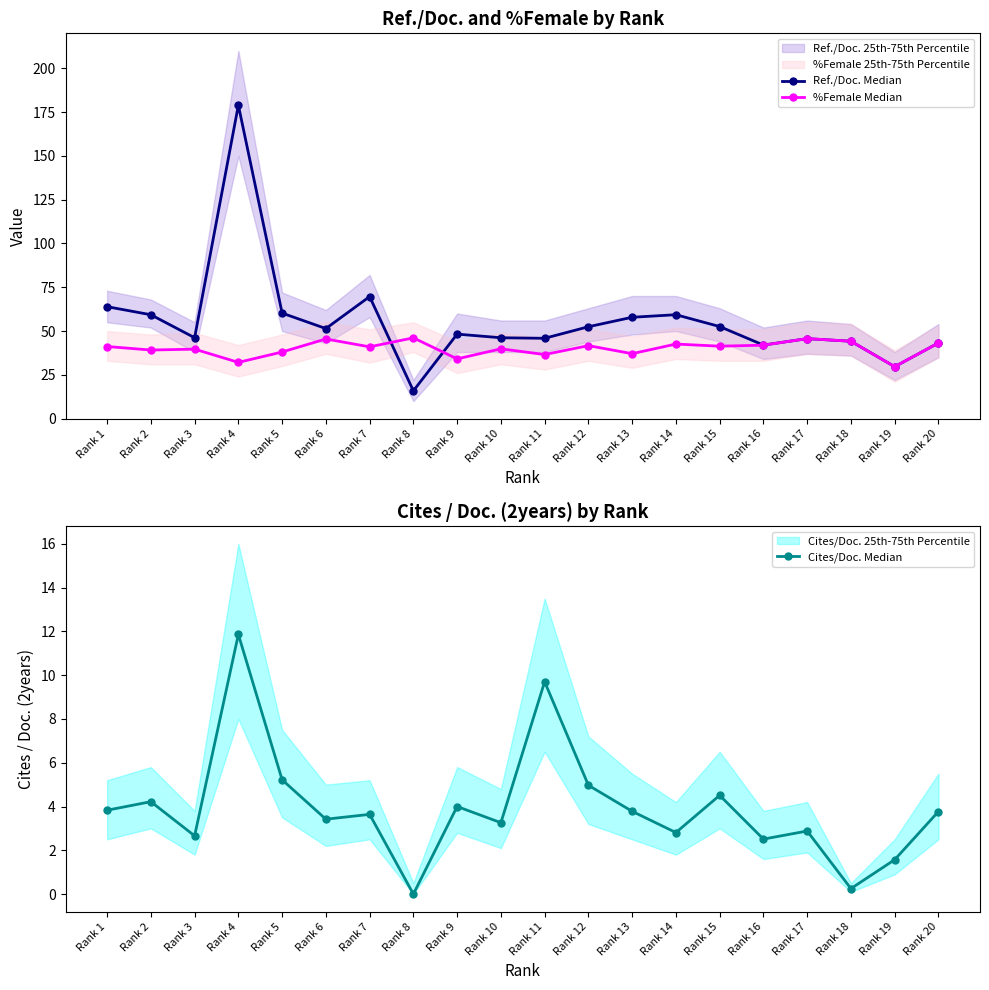

Reading left to right, extract all data points from this chart.

Ref./Doc. Median: Rank 1=63.9	Rank 2=59.3	Rank 3=46.2	Rank 4=179.0	Rank 5=60.2	Rank 6=51.4	Rank 7=69.7	Rank 8=15.8	Rank 9=48.2	Rank 10=46.2	Rank 11=45.9	Rank 12=52.5	Rank 13=57.9	Rank 14=59.3	Rank 15=52.6	Rank 16=42.0	Rank 17=45.7	Rank 18=44.2	Rank 19=29.6	Rank 20=43.2
%Female Median: Rank 1=41.2	Rank 2=39.1	Rank 3=39.7	Rank 4=32.1	Rank 5=38.0	Rank 6=45.5	Rank 7=41.0	Rank 8=46.1	Rank 9=34.1	Rank 10=39.8	Rank 11=36.6	Rank 12=41.7	Rank 13=37.1	Rank 14=42.6	Rank 15=41.4	Rank 16=41.9	Rank 17=45.7	Rank 18=44.2	Rank 19=29.6	Rank 20=43.2
Cites/Doc. Median: Rank 1=3.8	Rank 2=4.2	Rank 3=2.7	Rank 4=11.9	Rank 5=5.2	Rank 6=3.4	Rank 7=3.6	Rank 8=0.0	Rank 9=4.0	Rank 10=3.3	Rank 11=9.7	Rank 12=5.0	Rank 13=3.8	Rank 14=2.8	Rank 15=4.5	Rank 16=2.5	Rank 17=2.9	Rank 18=0.2	Rank 19=1.6	Rank 20=3.8